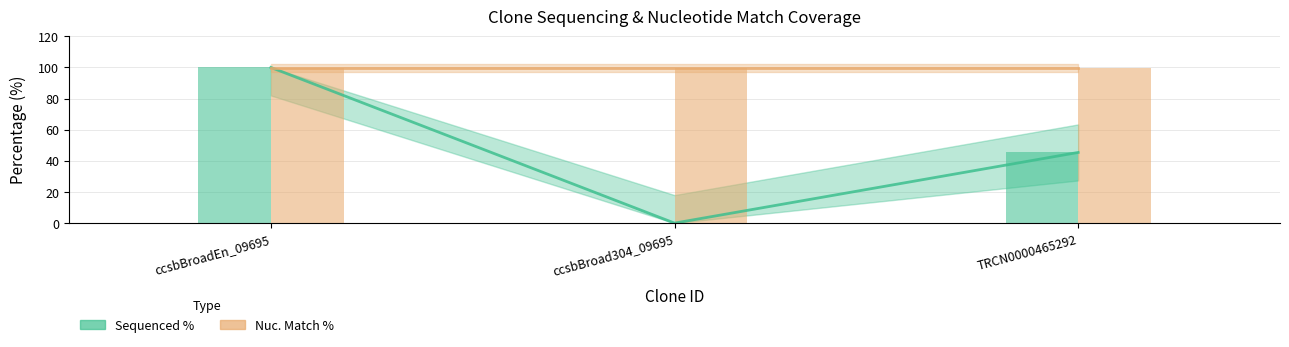

At which label is Sequenced % closest to 50?

TRCN0000465292